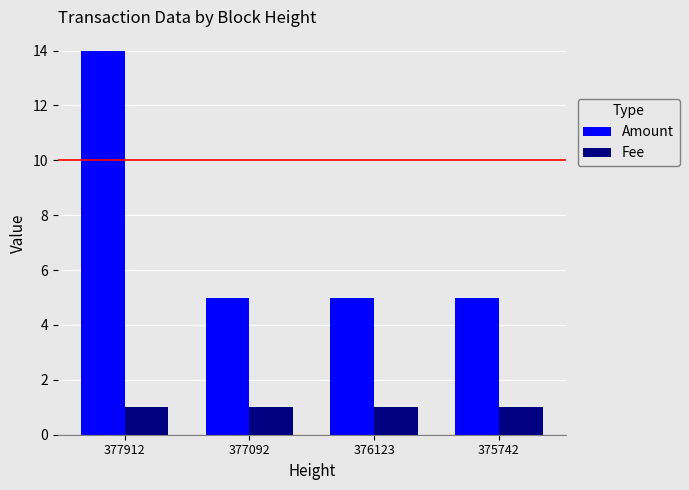

At which category is the sum across all series the highest?

377912